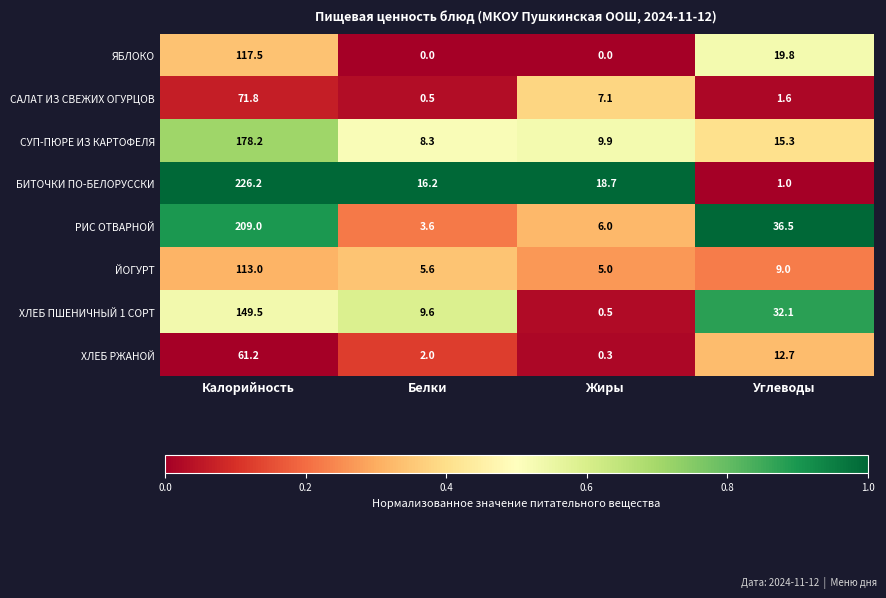

What is the approximate value of РИС ОТВАРНОЙ at Жиры?

6.0